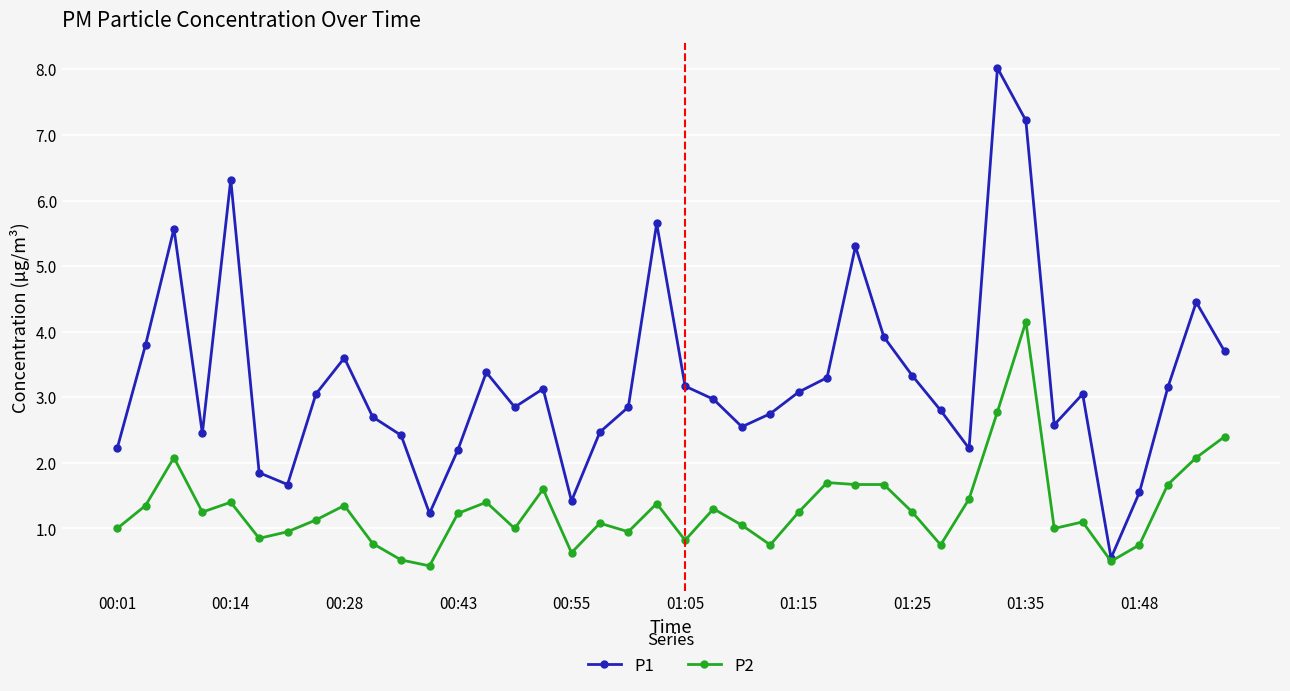

Which series has the widest spread of values?

P1